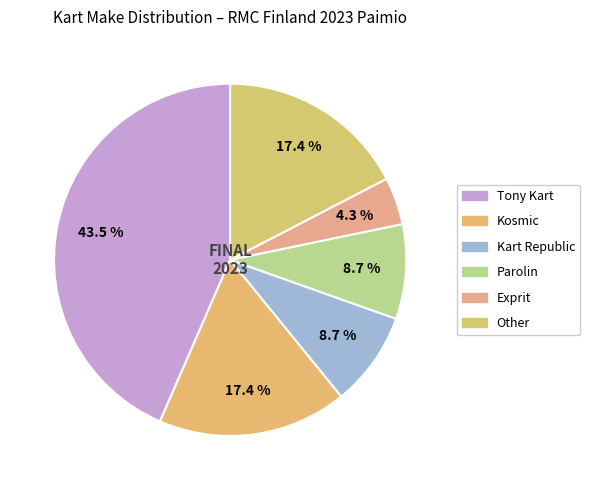

Between Kart Republic and Tony Kart, which is larger?

Tony Kart